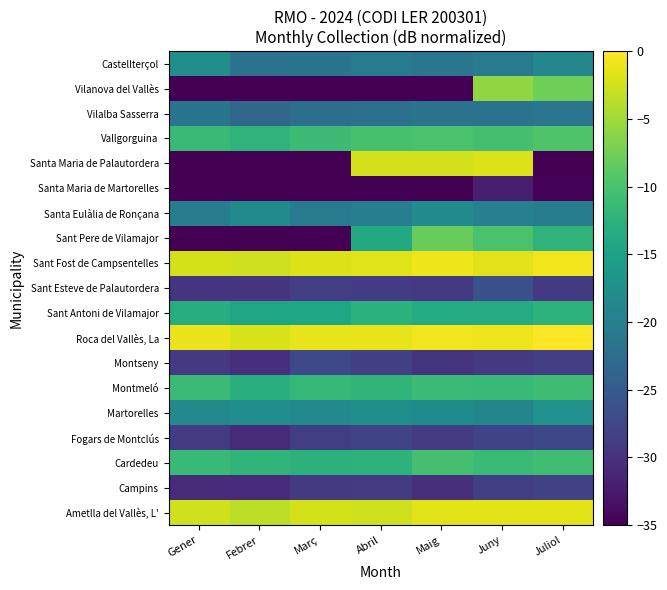

Which has a higher value, Abril or Maig?

Maig